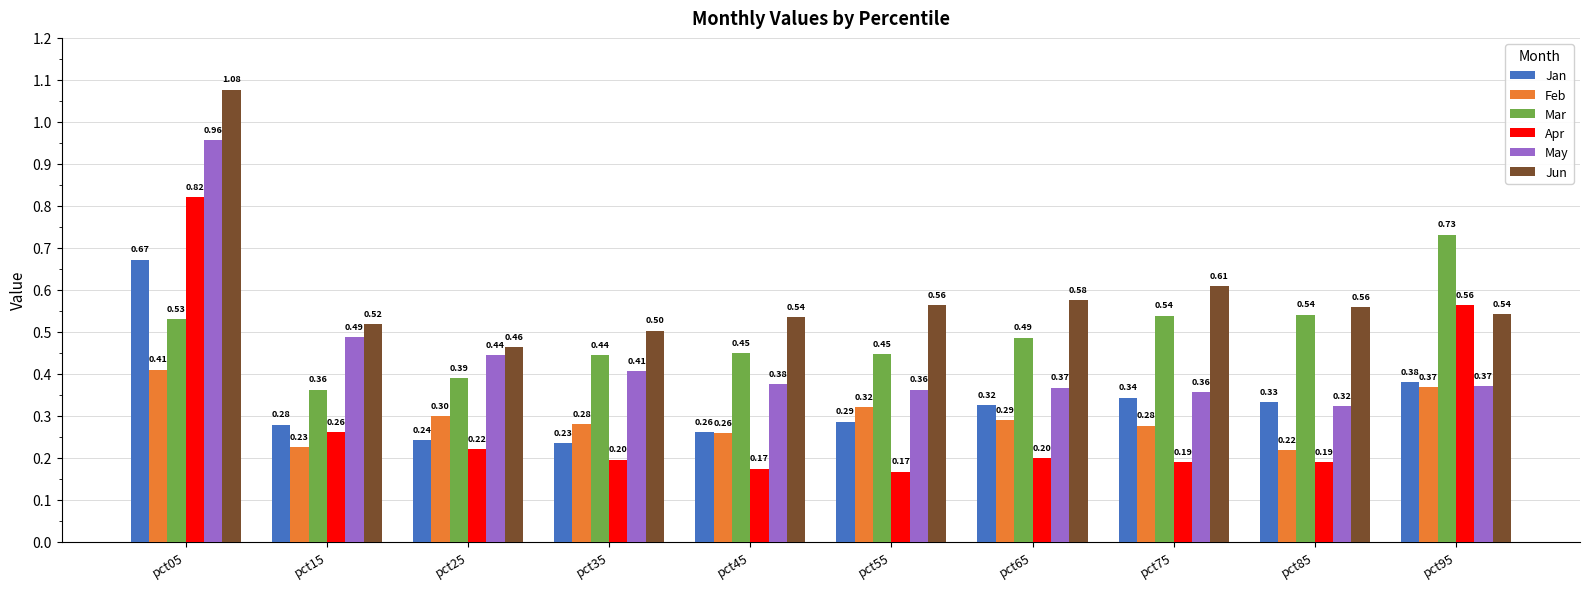

Between pct65 and pct75, which series saw the biggest shift?

Mar